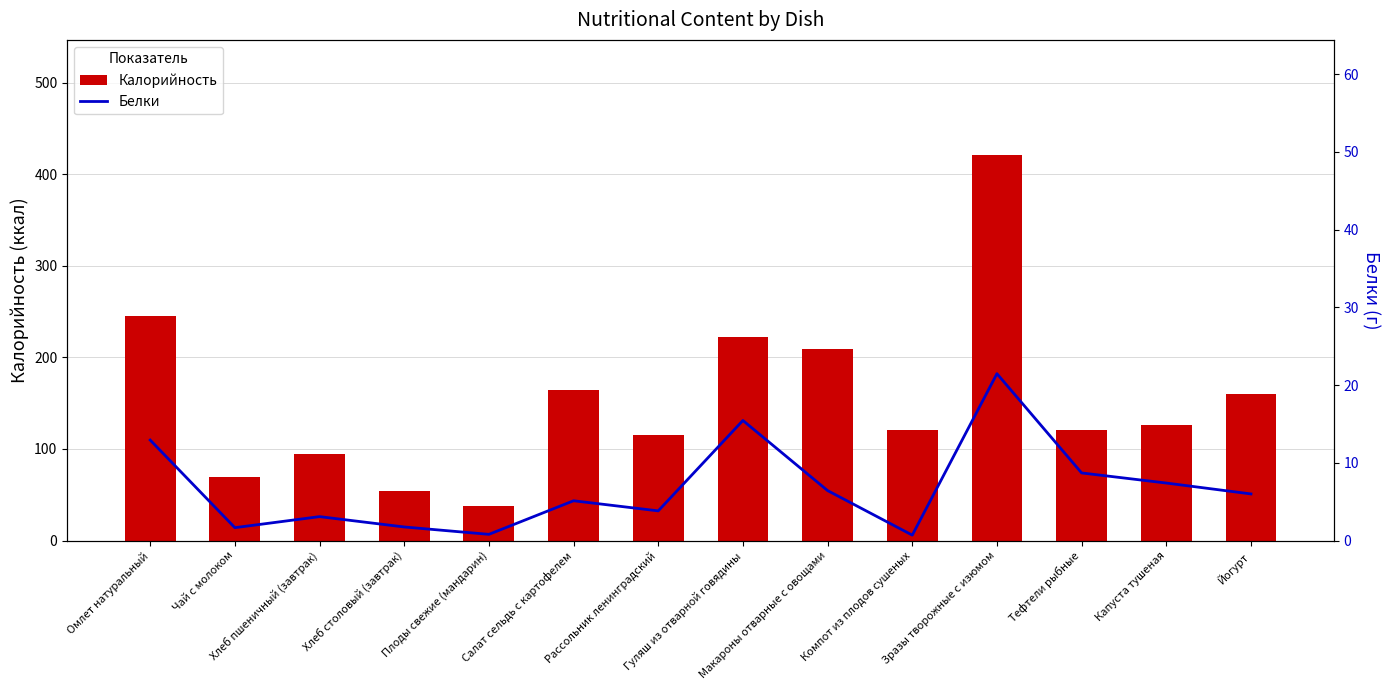

Is it true that Белки equals 27.2 at Гуляш из отварной говядины?

False